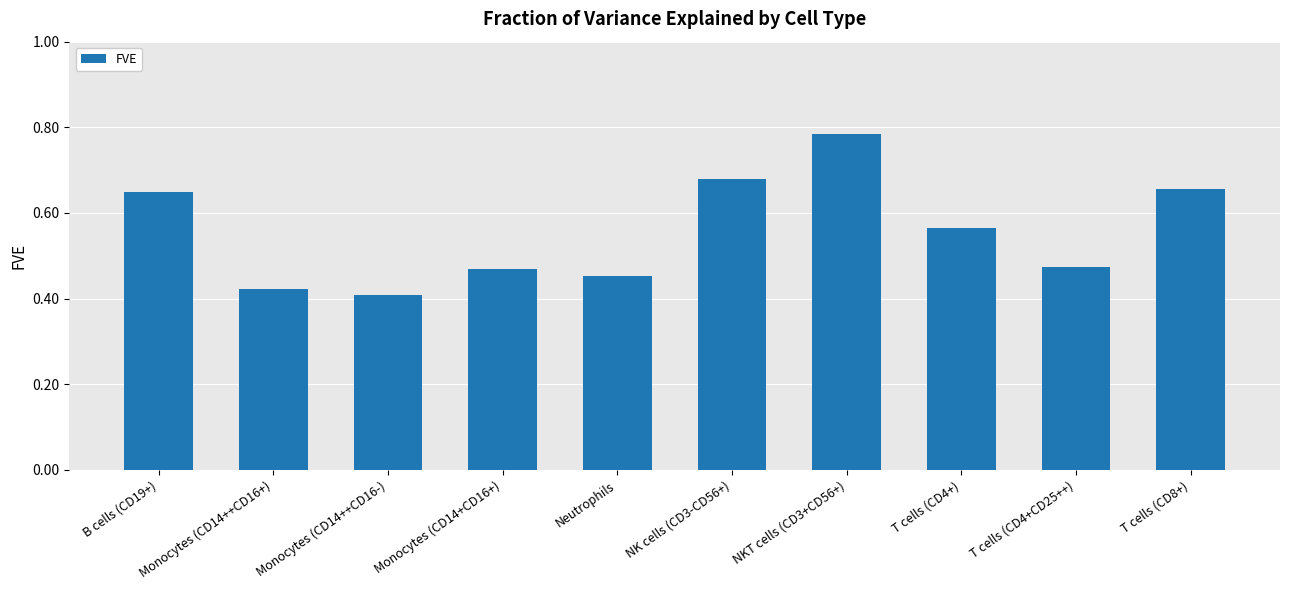

Which has a higher value, Monocytes (CD14++CD16+) or B cells (CD19+)?

B cells (CD19+)